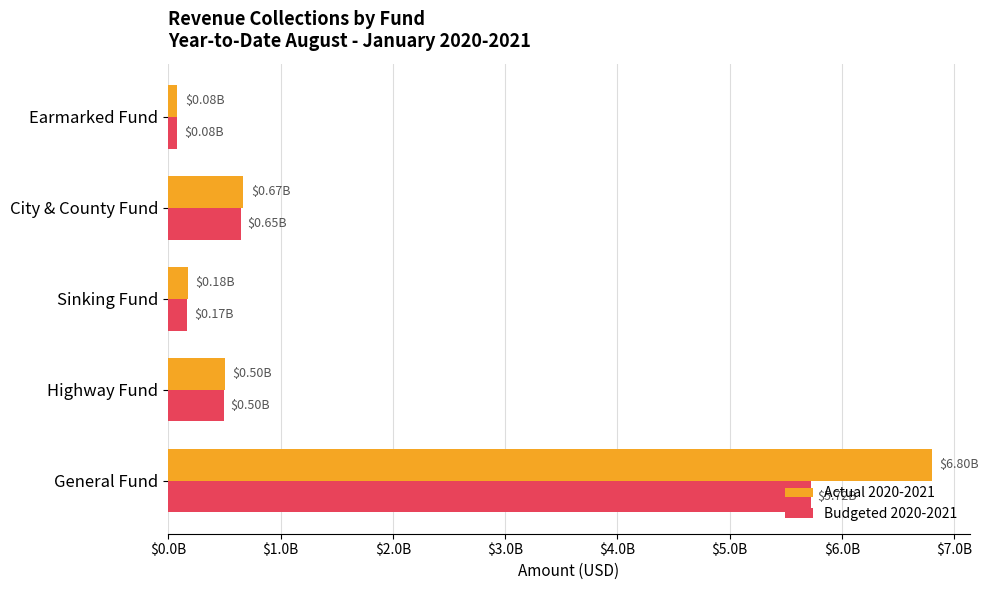

List the labels in order of Actual 2020-2021 value, largest first.

General Fund, City & County Fund, Highway Fund, Sinking Fund, Earmarked Fund